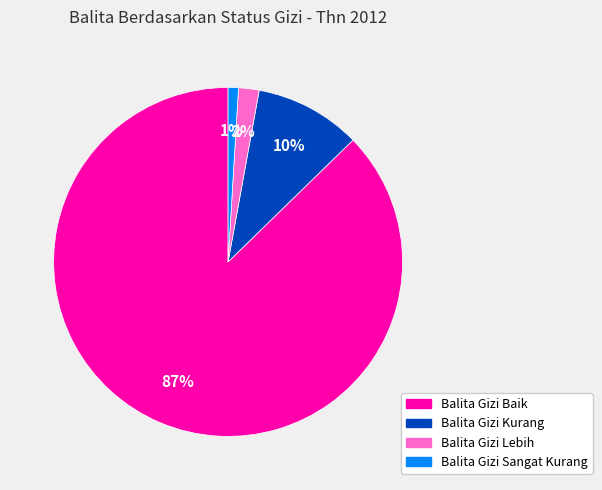

What percentage is the Balita Gizi Kurang slice, to the nearest percent?

10%